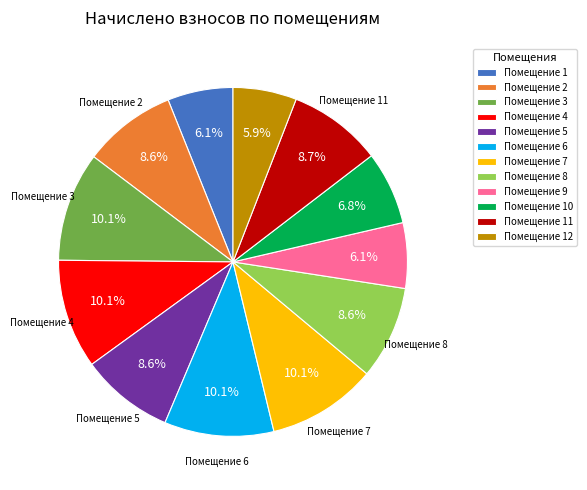

To the nearest percent, what is the difference between the largest and smallest slice percentages?

4%